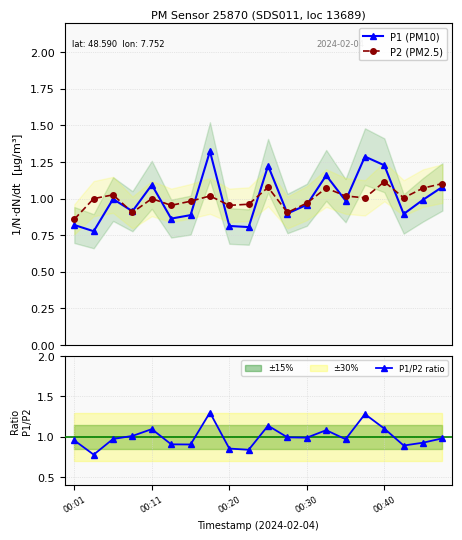

True or false: P1 (PM10) has more than 2 points higher than both neighbors.

True